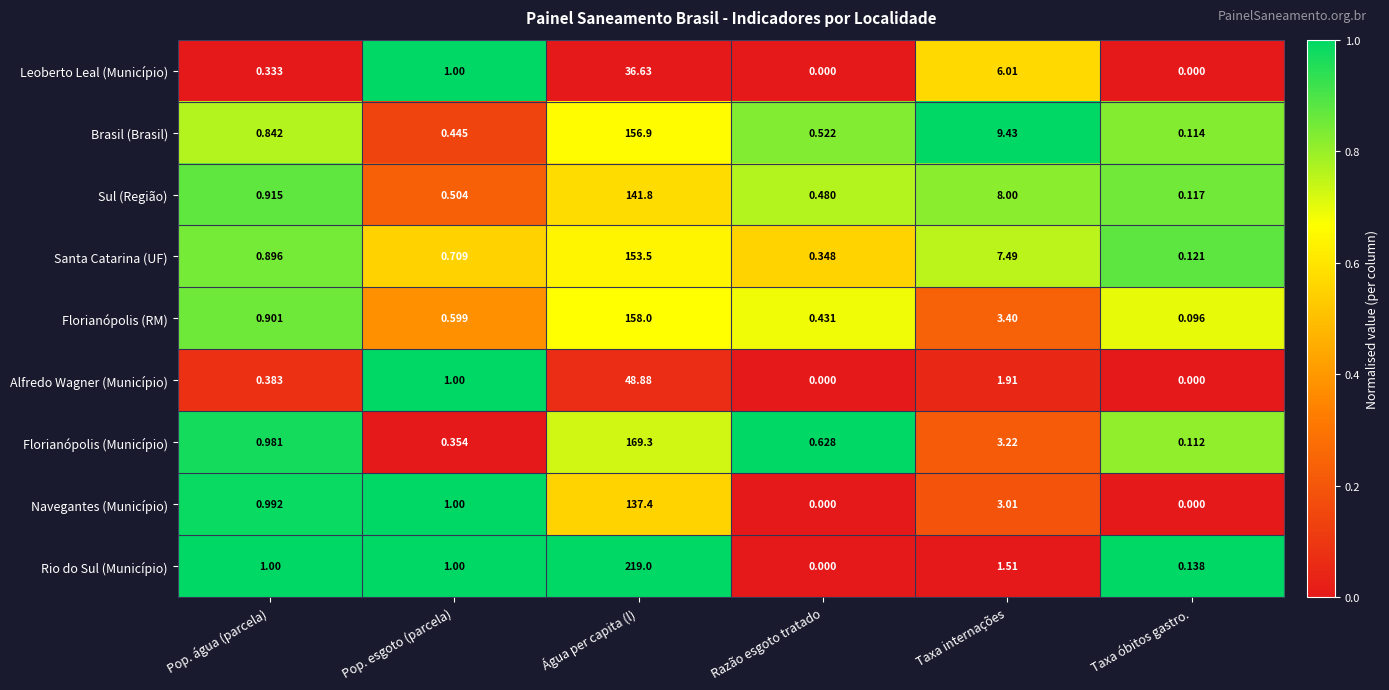

At which label does Santa Catarina (UF) reach its peak?

Água per capita (l)